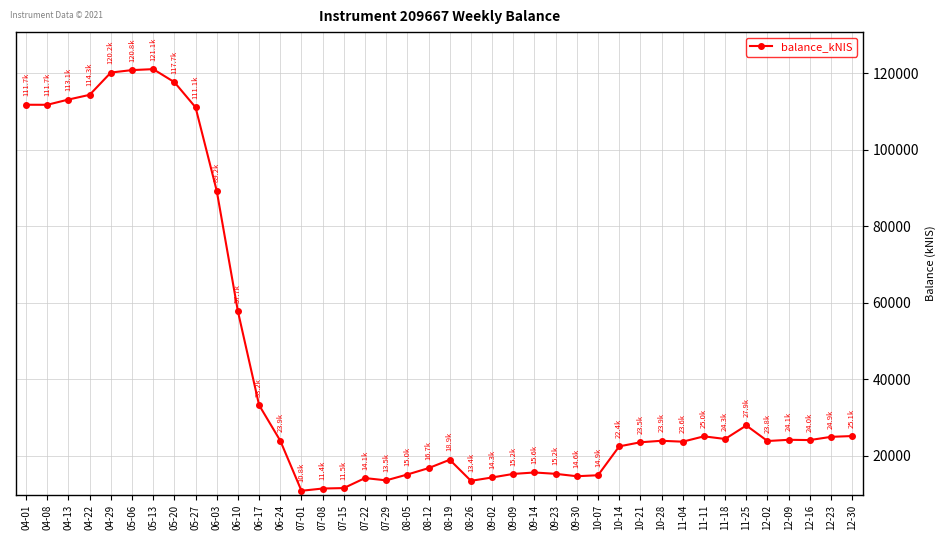

True or false: the data shows 33188.0 at 06-17.

True